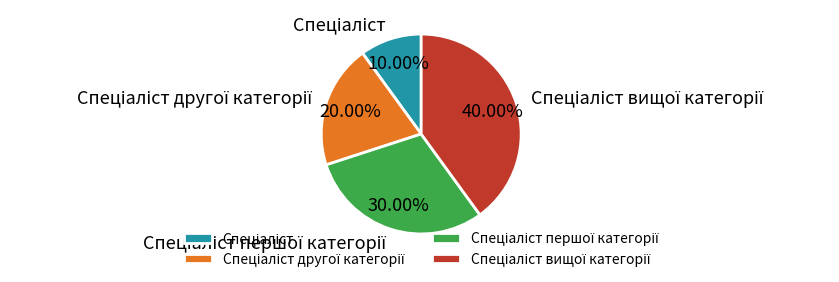

Does any single category account for the majority?

No